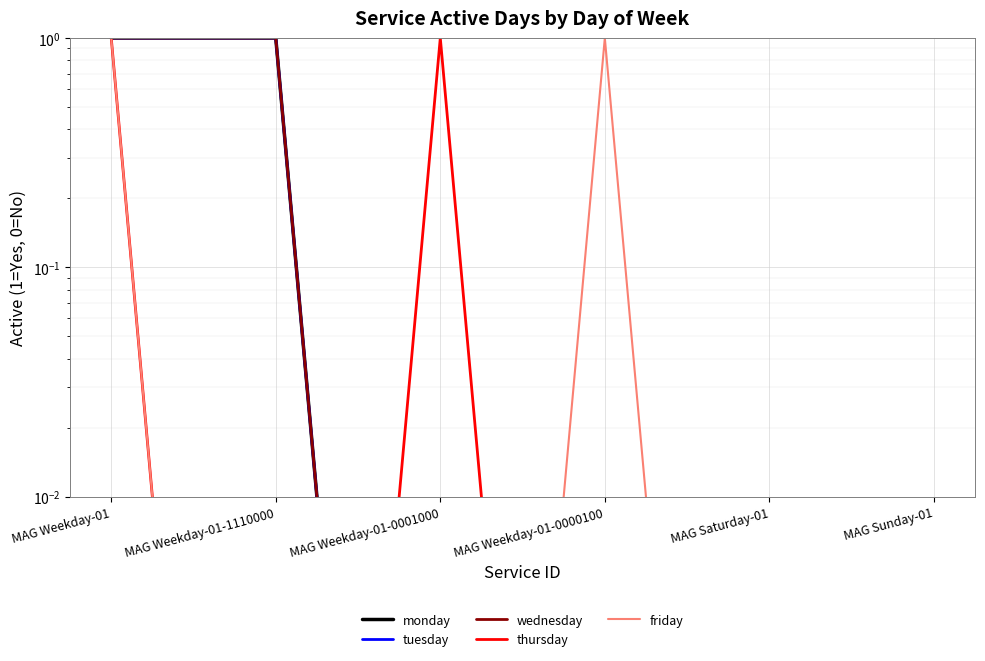

True or false: tuesday has more than 1 interior local peaks.

False